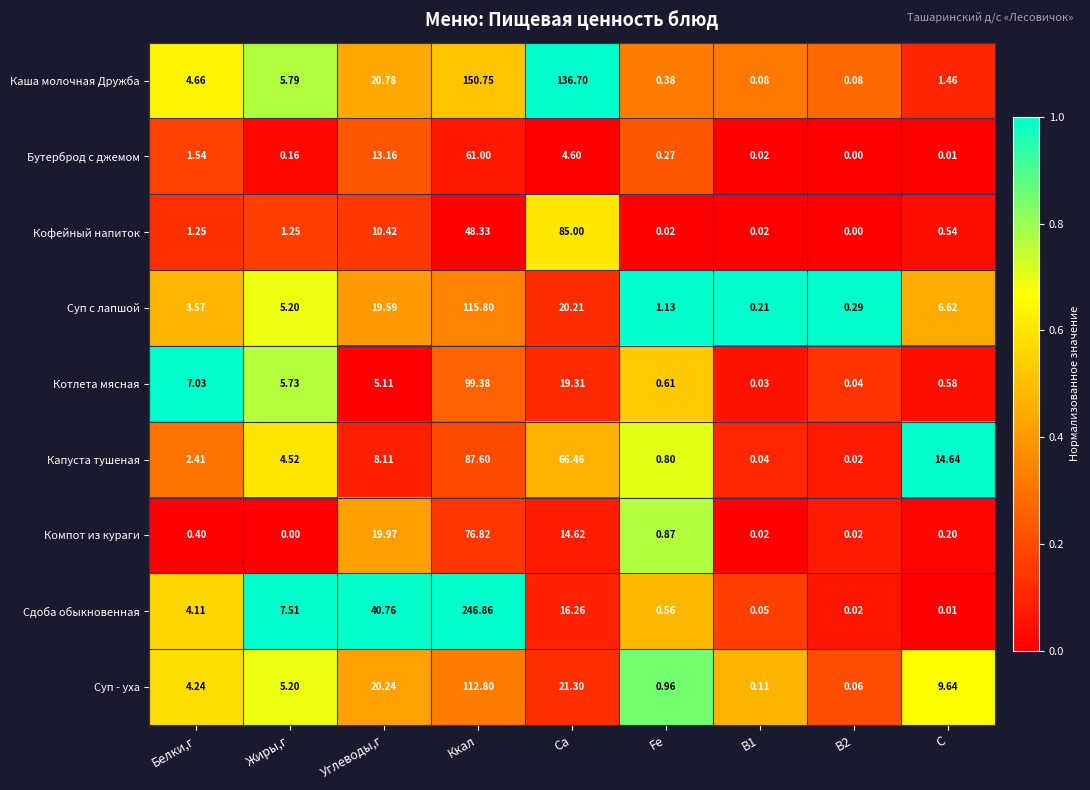

At which category is the sum across all series the highest?

Ккал